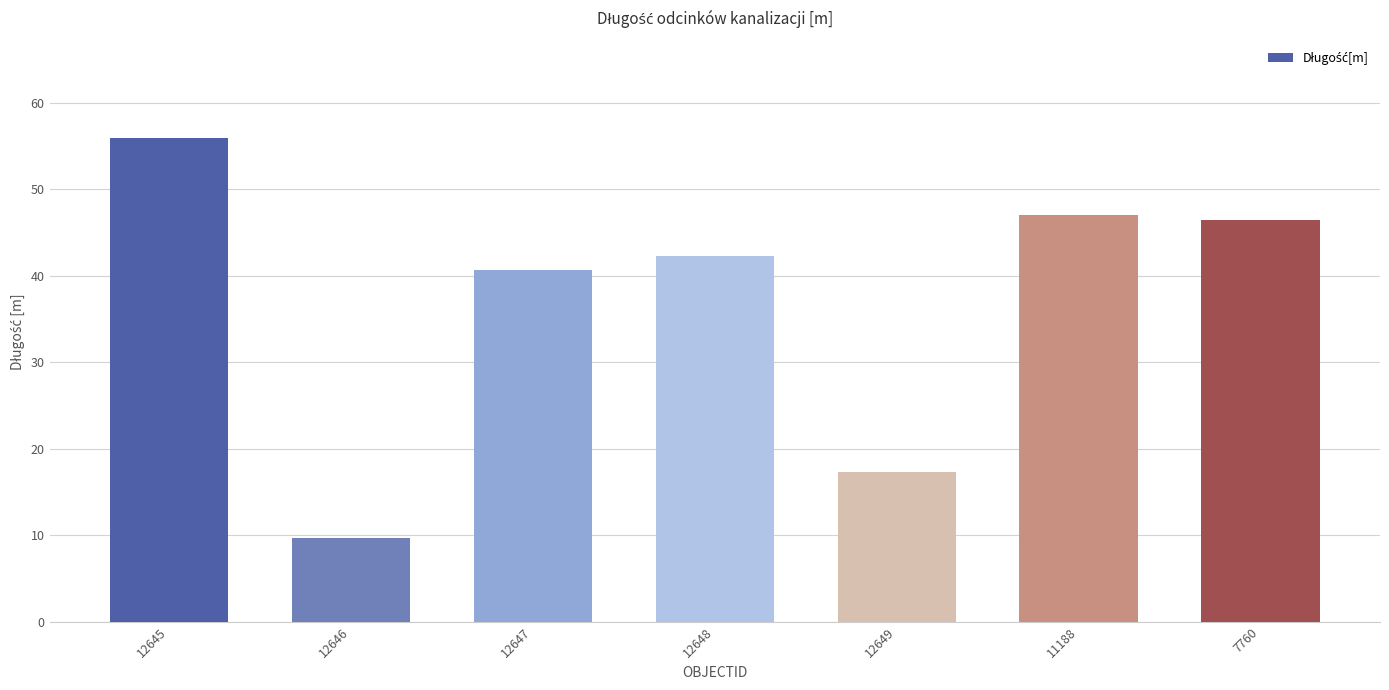

What is the label of the 1st bar from the left?

12645